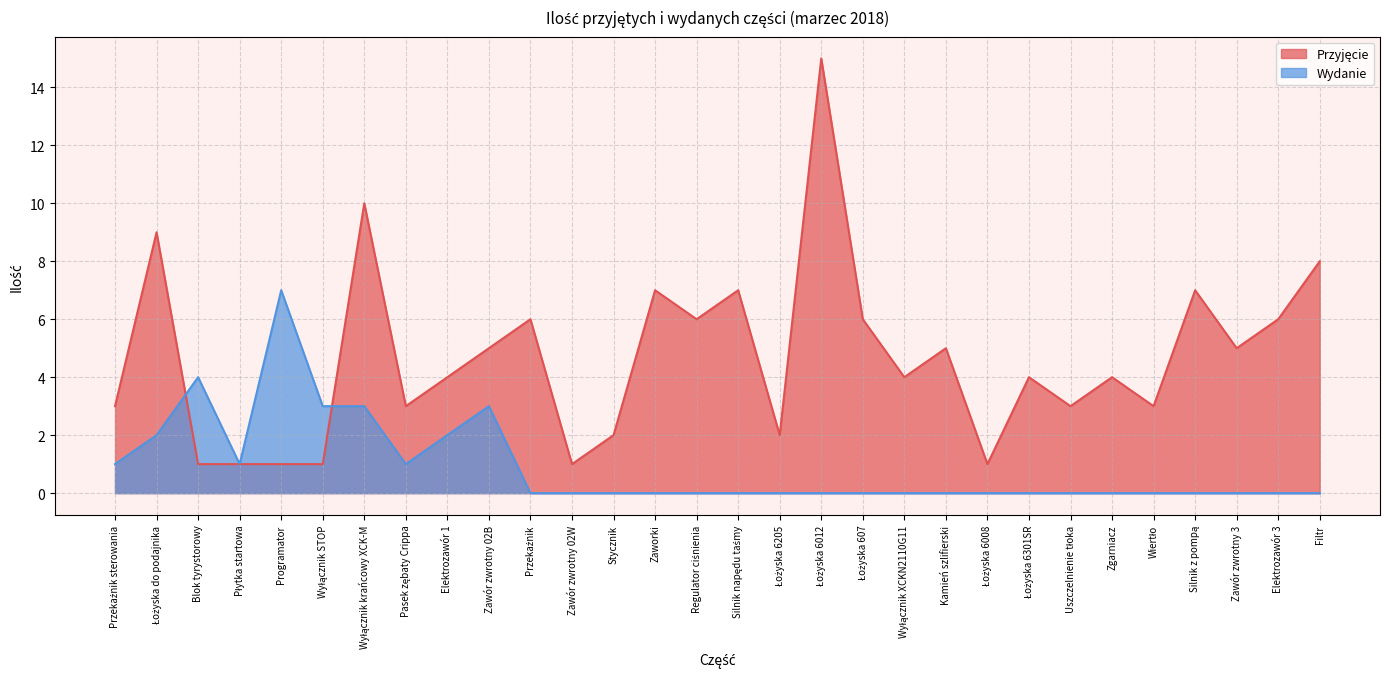

Is it true that Wydanie equals 0 at Zawór zwrotny 02W?

True